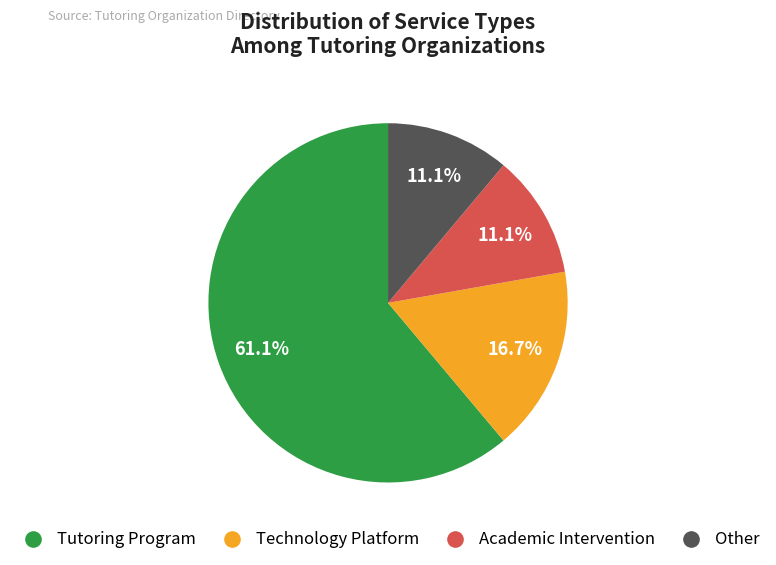

Which category accounts for the majority?

Tutoring Program